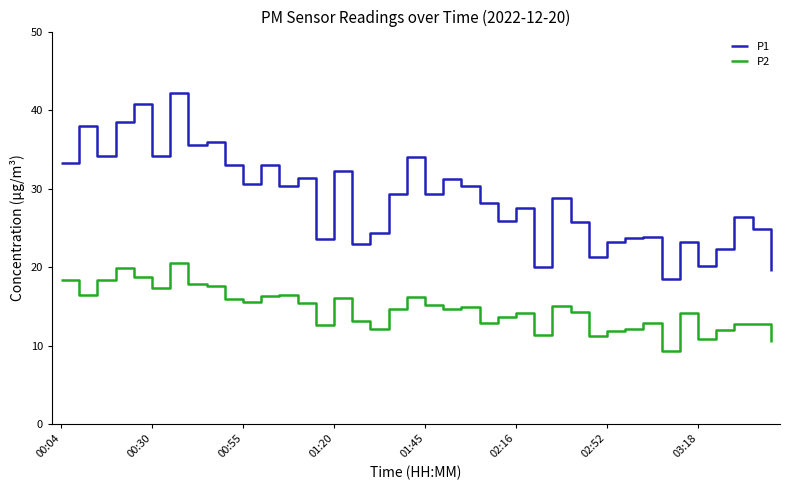

What is the greatest value displayed?

42.2